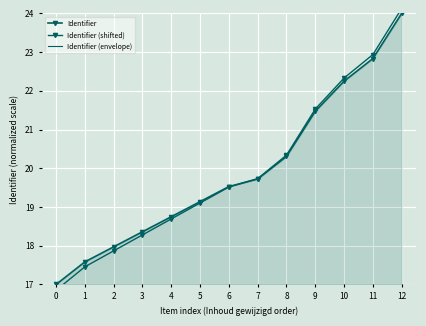

True or false: Identifier (envelope) and Identifier intersect in this chart.

False